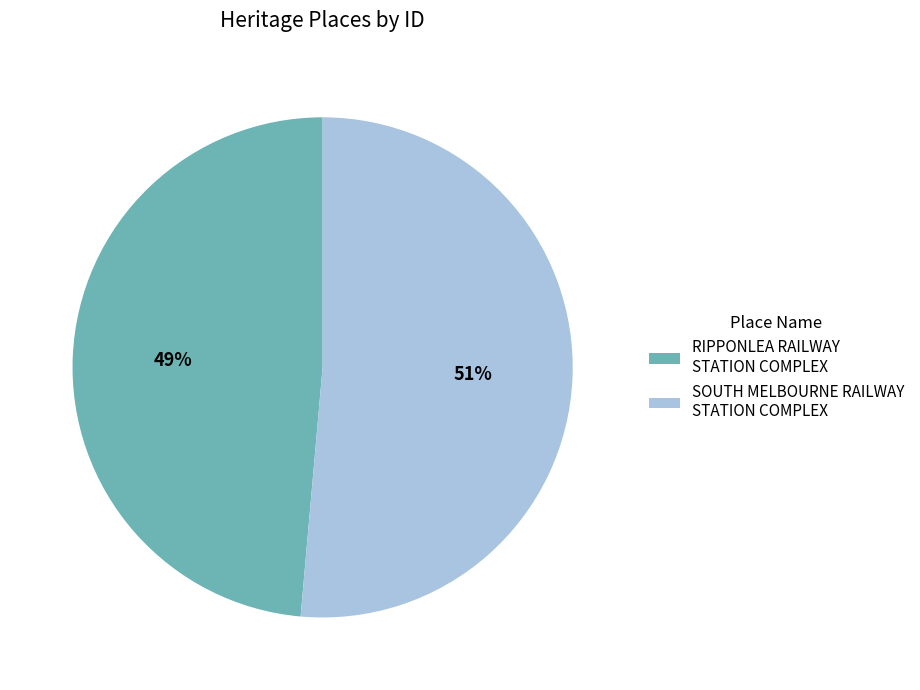

How many slices are in this pie chart?

2